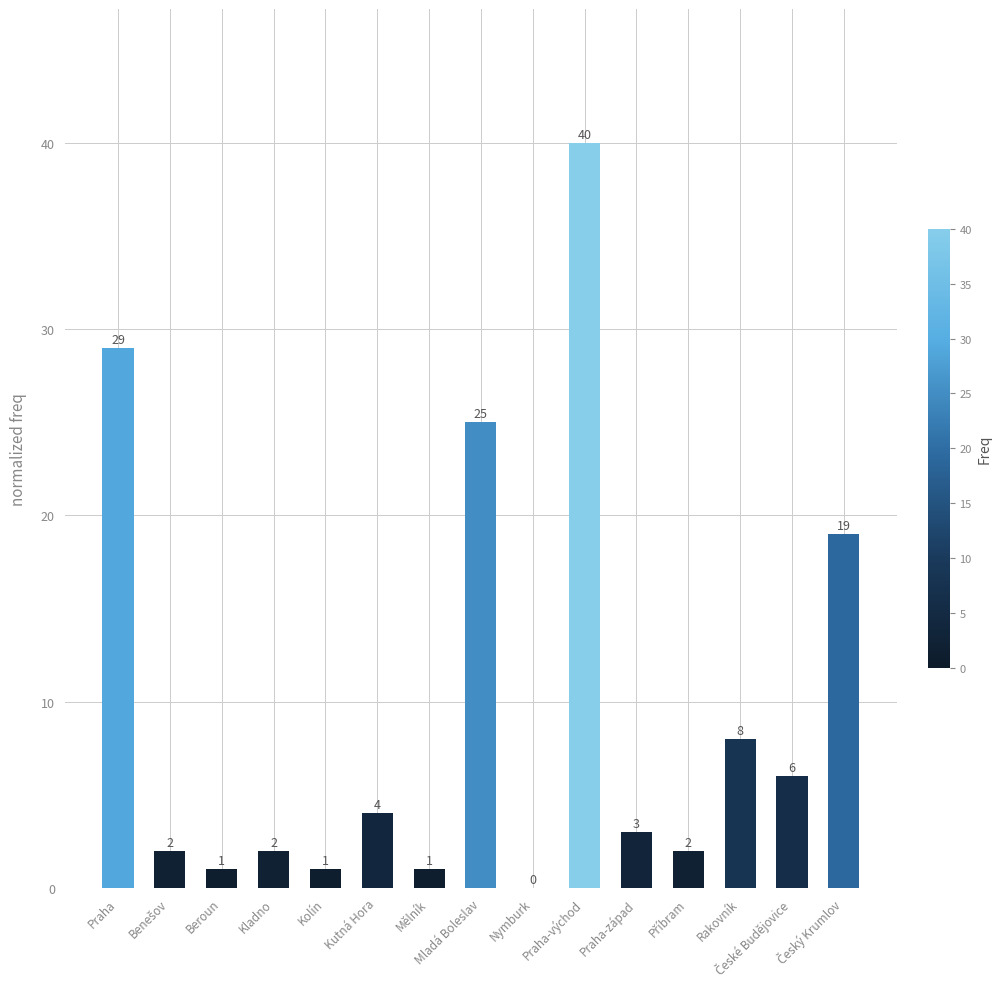

Approximately how many times larger is the value at Rakovník compared to Praha-západ?

2.7